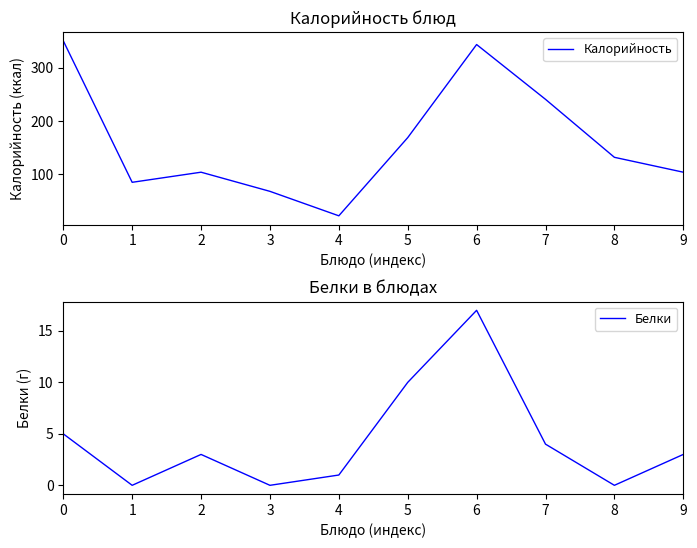

True or false: Белки has more than 0 points higher than both neighbors.

True